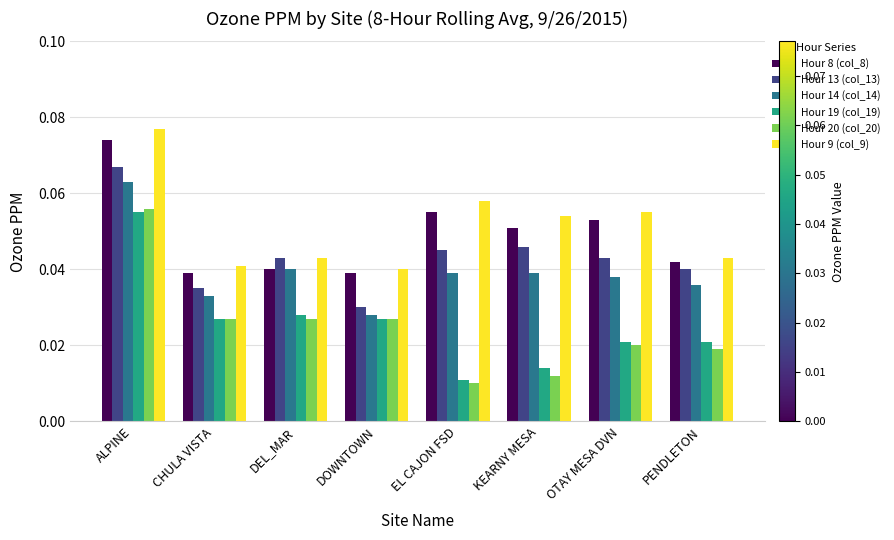

Is it true that Hour 13 (col_13) equals 0.1 at DEL_MAR?

False